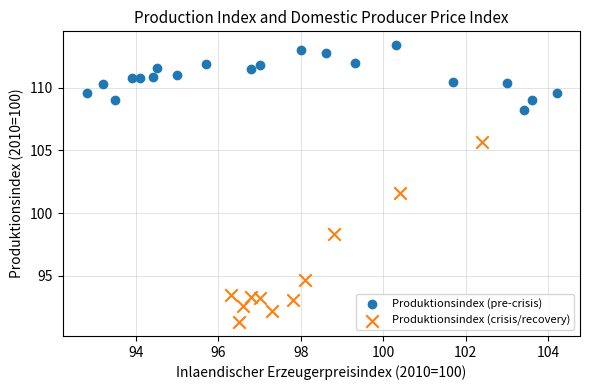

Which series has the widest spread of Y values?

Produktionsindex (crisis/recovery)